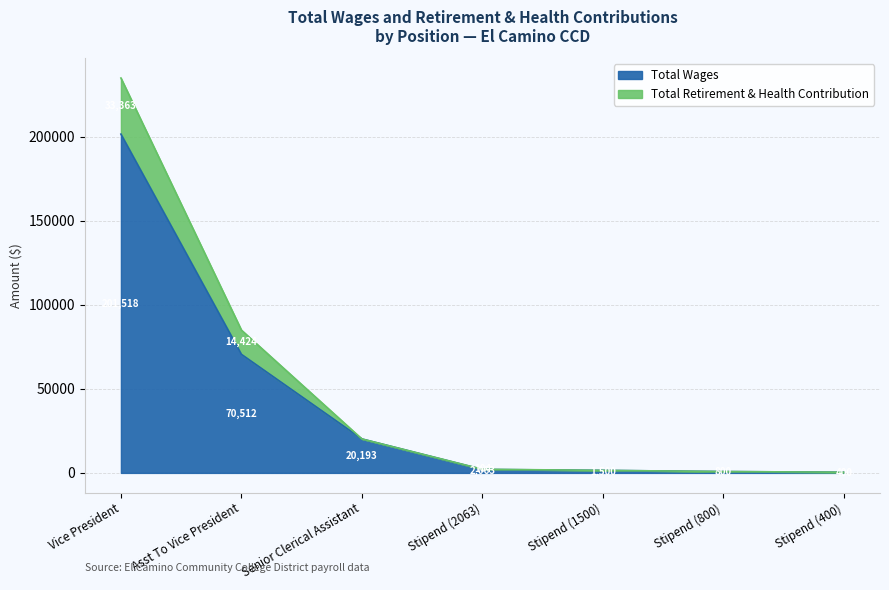

Is it true that Total Retirement & Health Contribution equals 8127 at Senior Clerical Assistant?

False